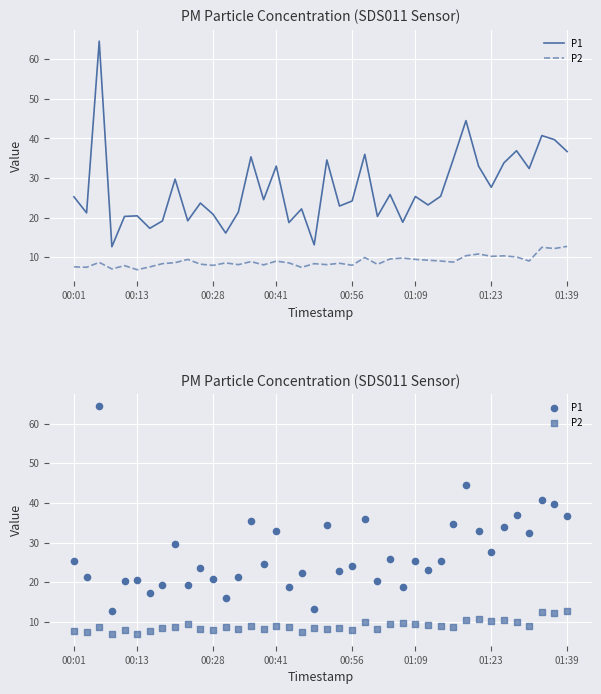

Which series contains the lowest Y value?

P2